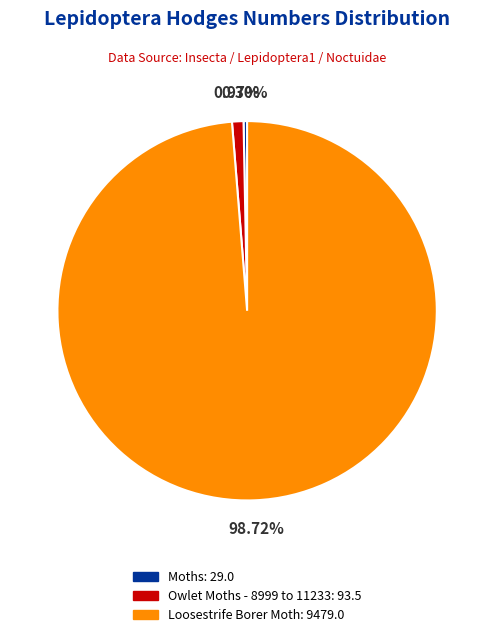

Rank the categories by value from highest to lowest.

Loosestrife Borer Moth, Owlet Moths - 8999 to 11233, Moths